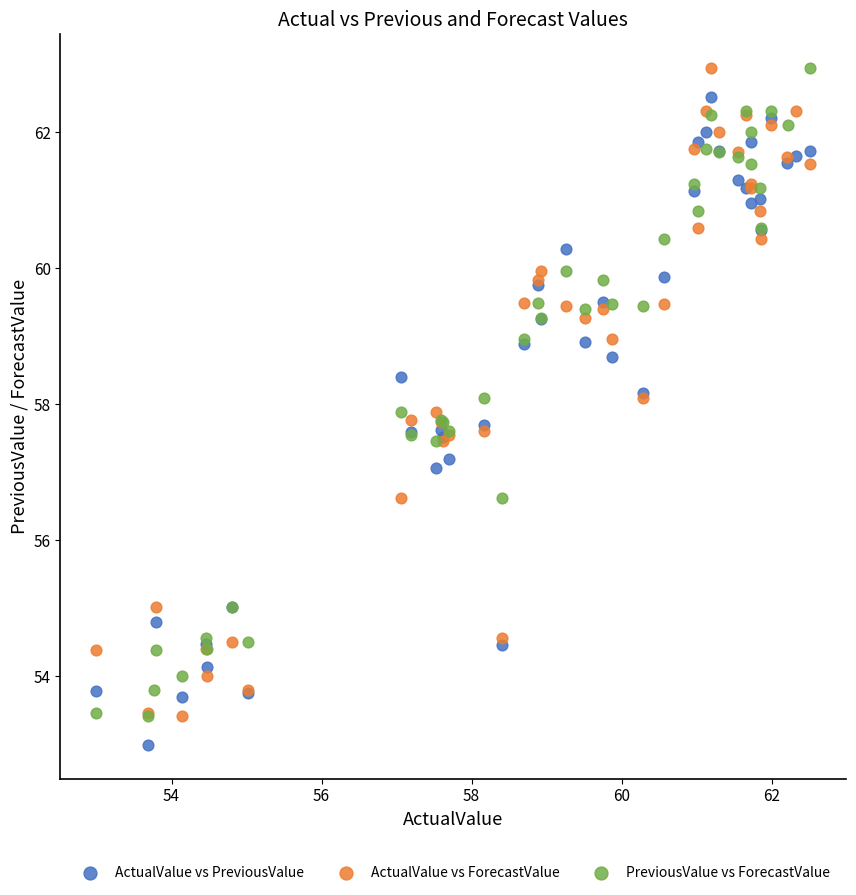

What are all the series names shown in the legend?

ActualValue vs PreviousValue, ActualValue vs ForecastValue, PreviousValue vs ForecastValue